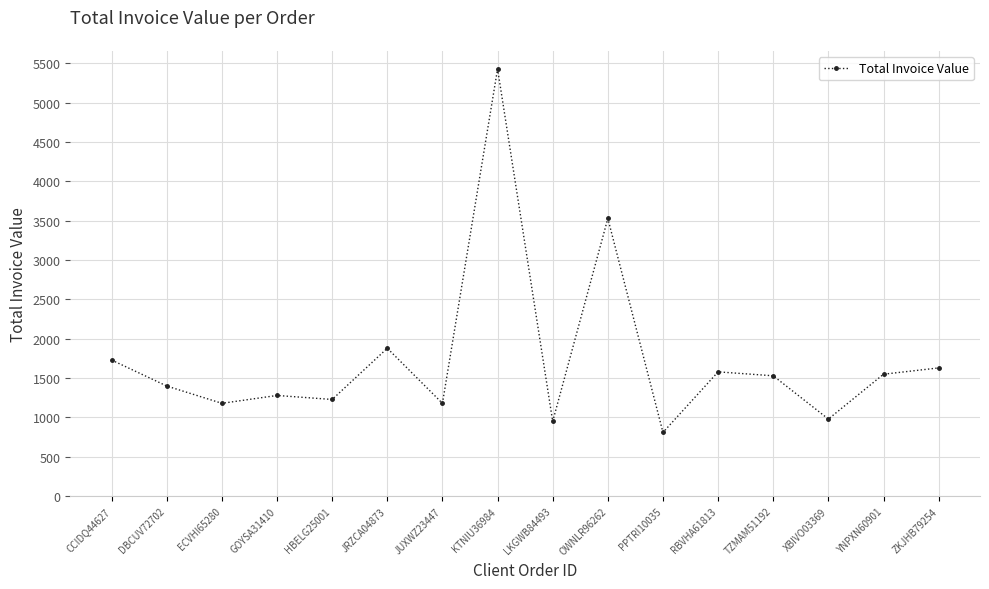

Which label corresponds to the smallest value in the chart?

PPTRI10035